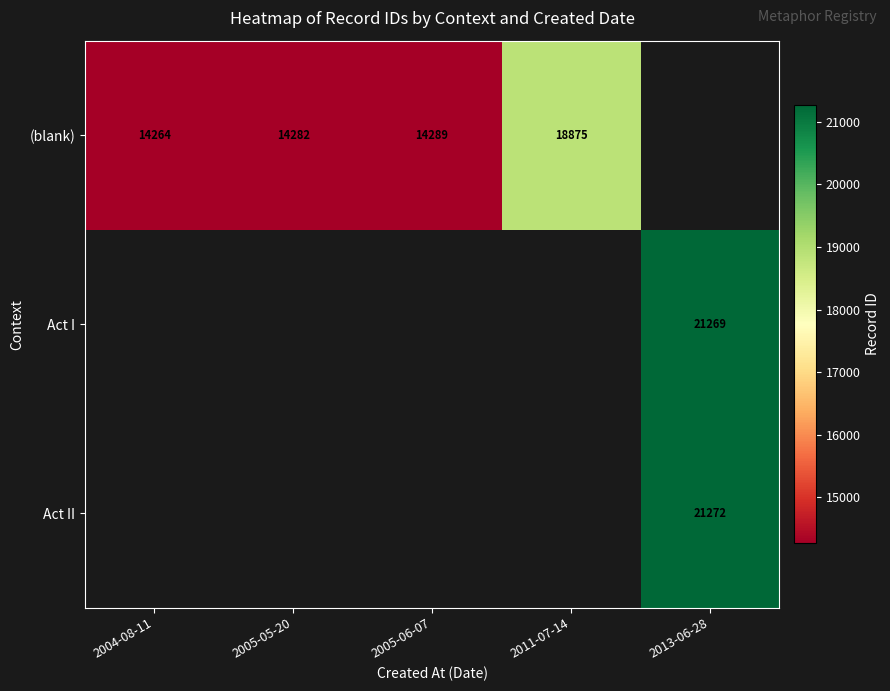

How many categories are shown in the chart?

5